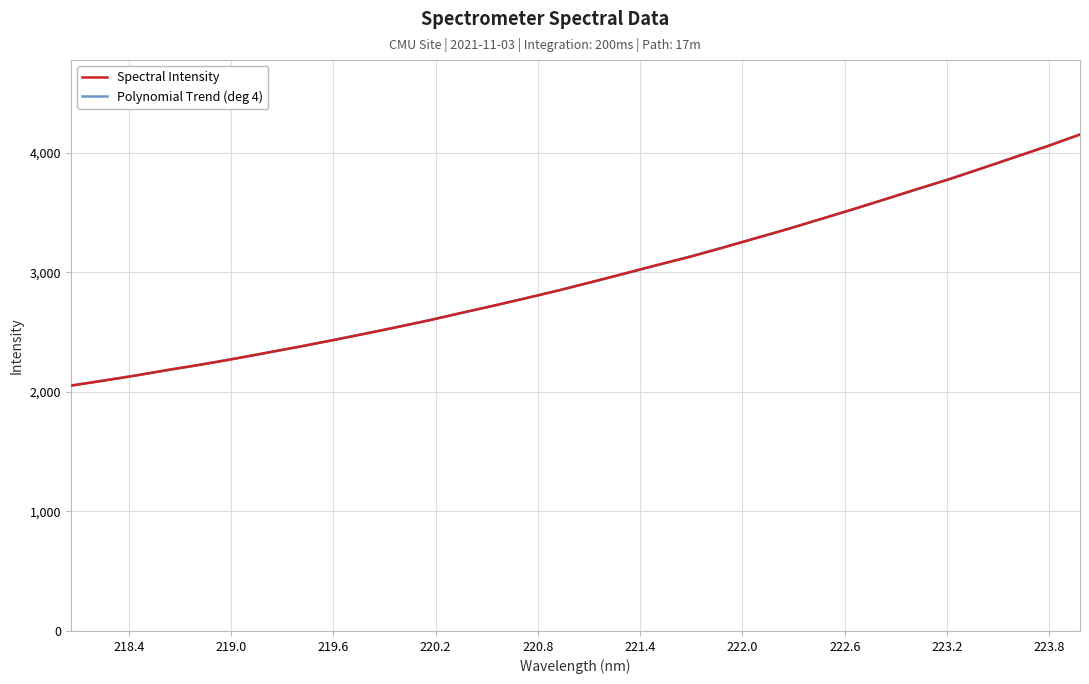

Is this an area chart (filled region under the line)?

No